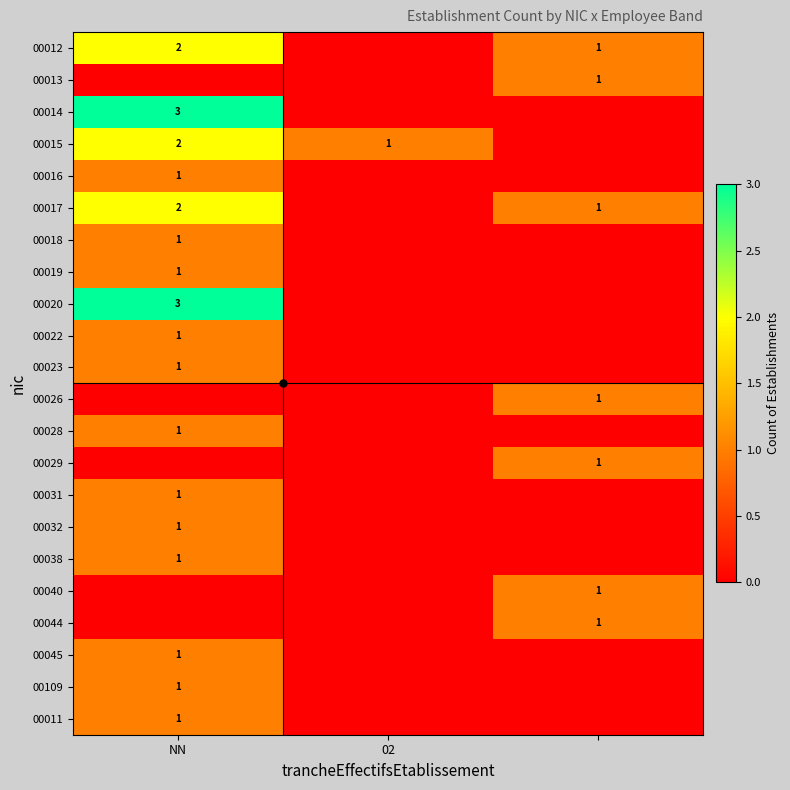

Count the 00038 values in the range 0 to 1.

3